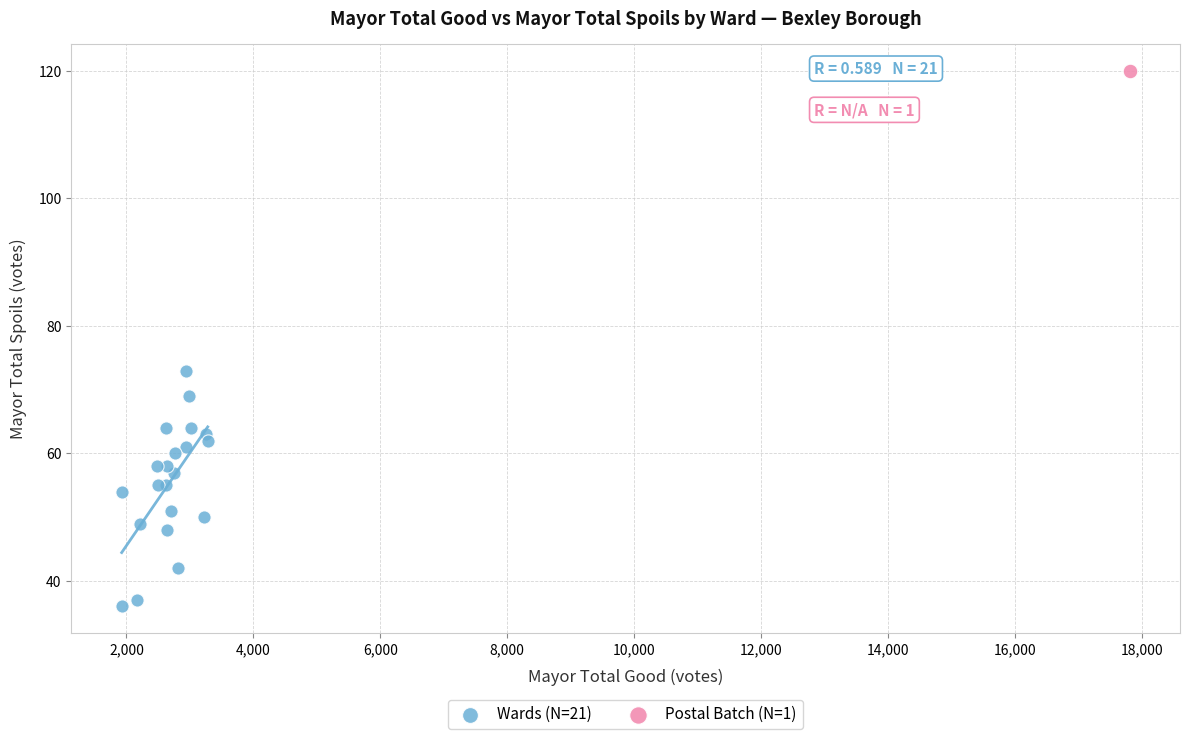

What are all the series names shown in the legend?

Wards (N=21), Postal Batch (N=1)